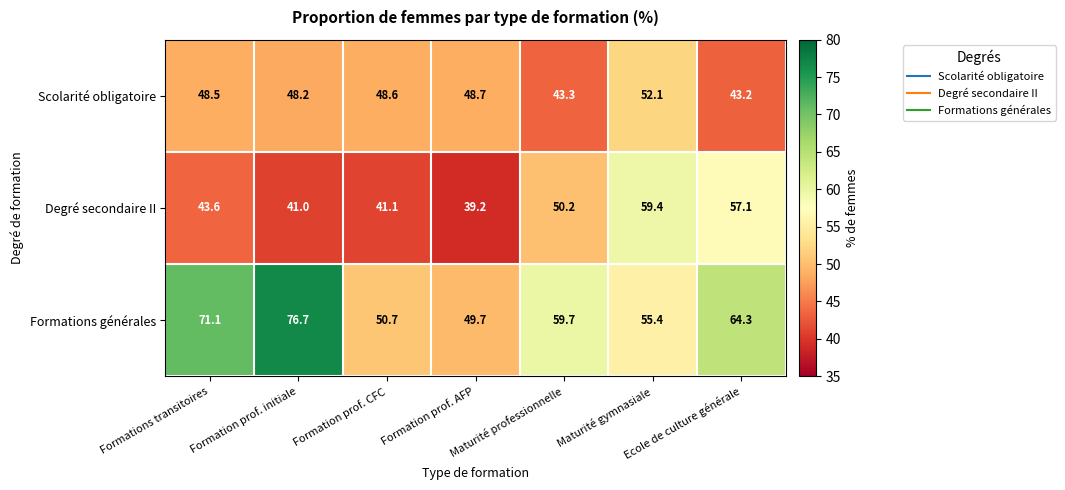

Count the number of data series in this chart.

3